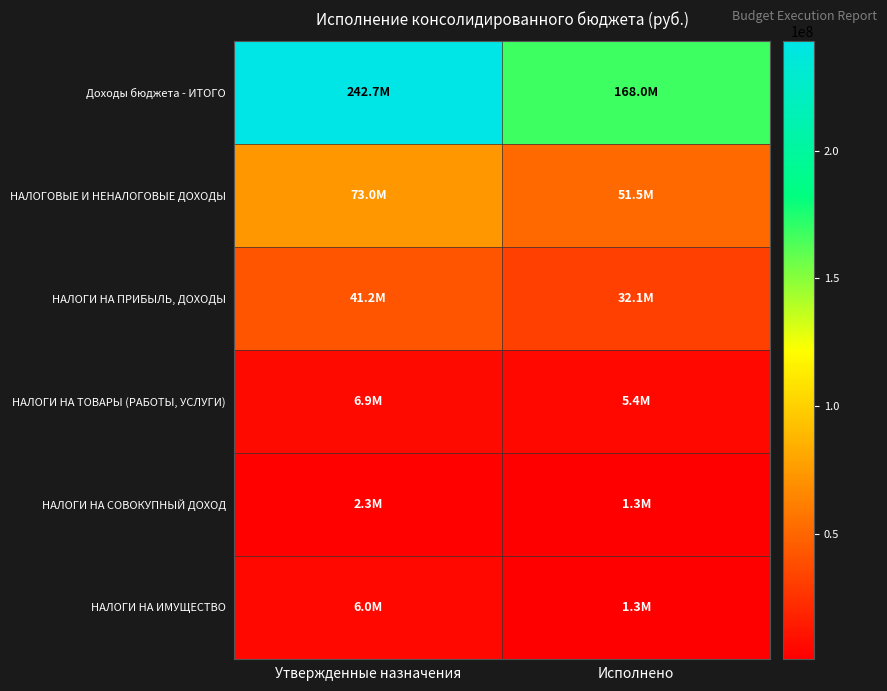

At how many categories does at least one series exceed 128035915?

2